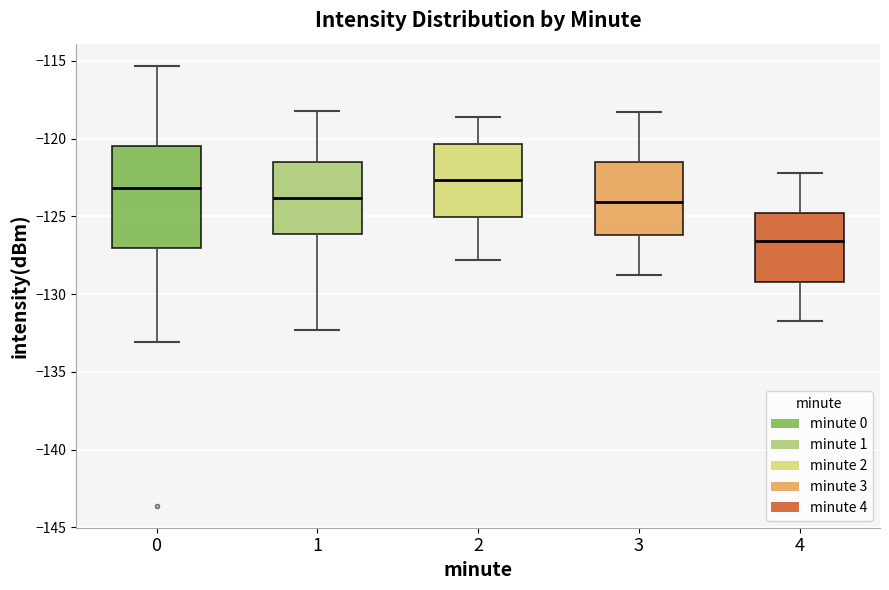

Reading left to right, read every box against the y-axis: the position of its median line, the range the box covers, and the ends of its whiskers. The values are not printed on the chart, so give them approximately, as read against the axis.

0: median -123.0, box -127.0 to -120.5, whiskers -133.0 to -115.5
1: median -124.0, box -126.0 to -121.5, whiskers -132.5 to -118.0
2: median -122.5, box -125.0 to -120.5, whiskers -128.0 to -118.5
3: median -124.0, box -126.0 to -121.5, whiskers -129.0 to -118.5
4: median -126.5, box -129.0 to -125.0, whiskers -131.5 to -122.0